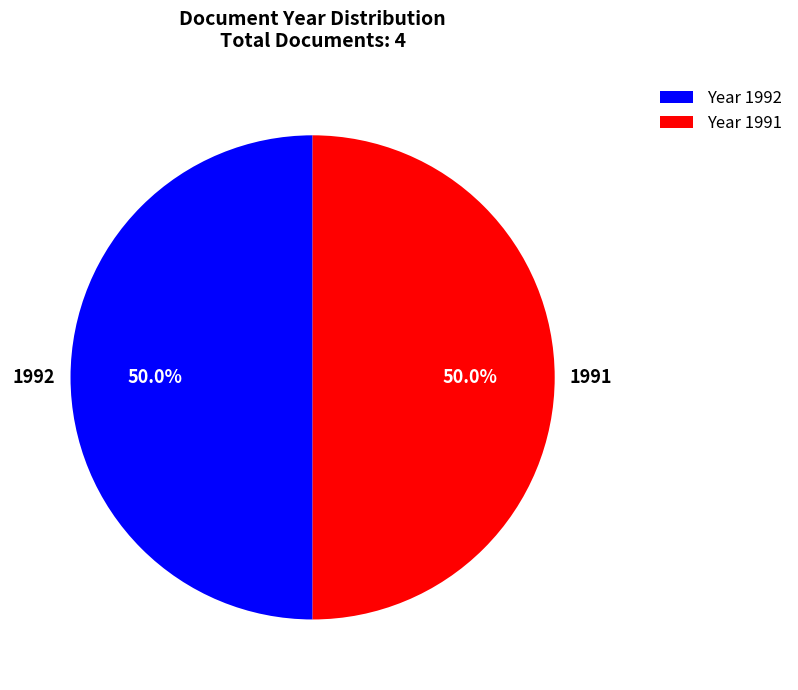

What is the ratio of the value at Year 1992 to the value at Year 1991?

1.0